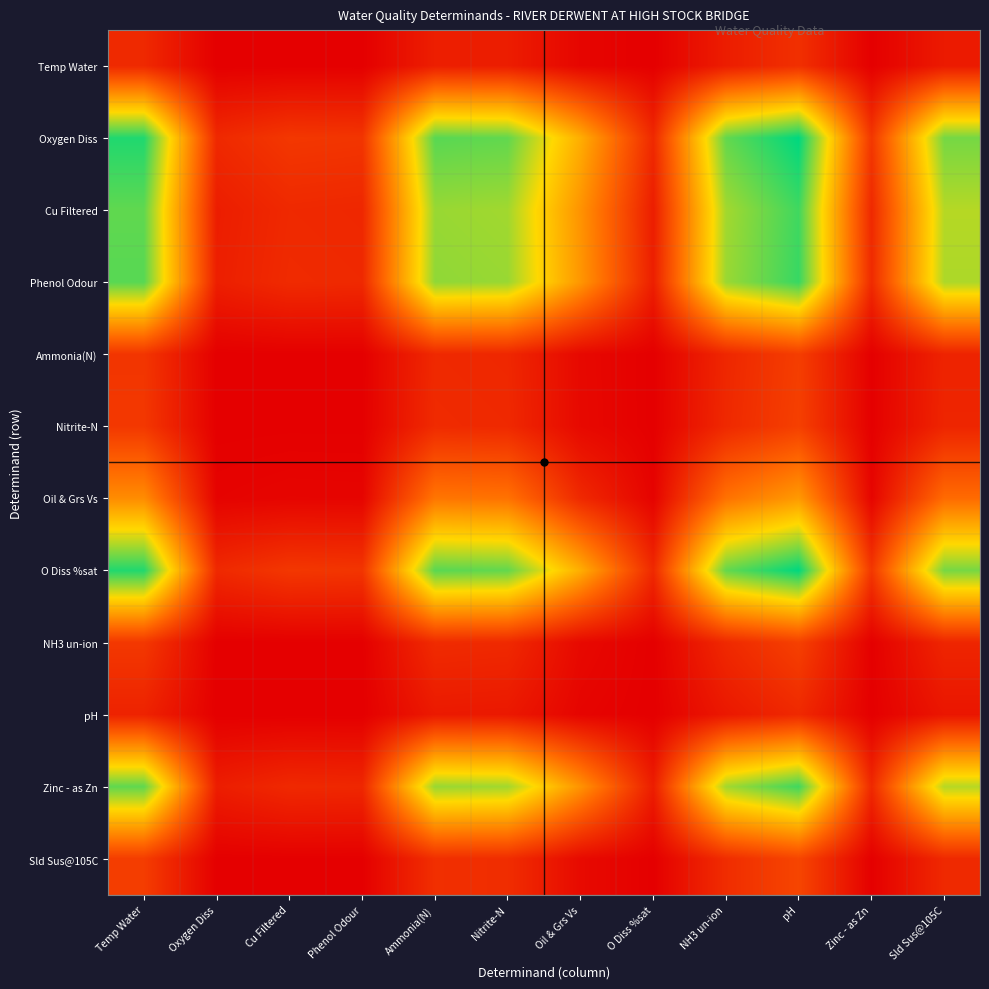

Rank the series by their maximum value, from highest to lowest.

Oxygen Diss, O Diss %sat, Phenol Odour, Zinc - as Zn, Cu Filtered, Oil & Grs Vs, Sld Sus@105C, NH3 un-ion, Nitrite-N, Ammonia(N), Temp Water, pH